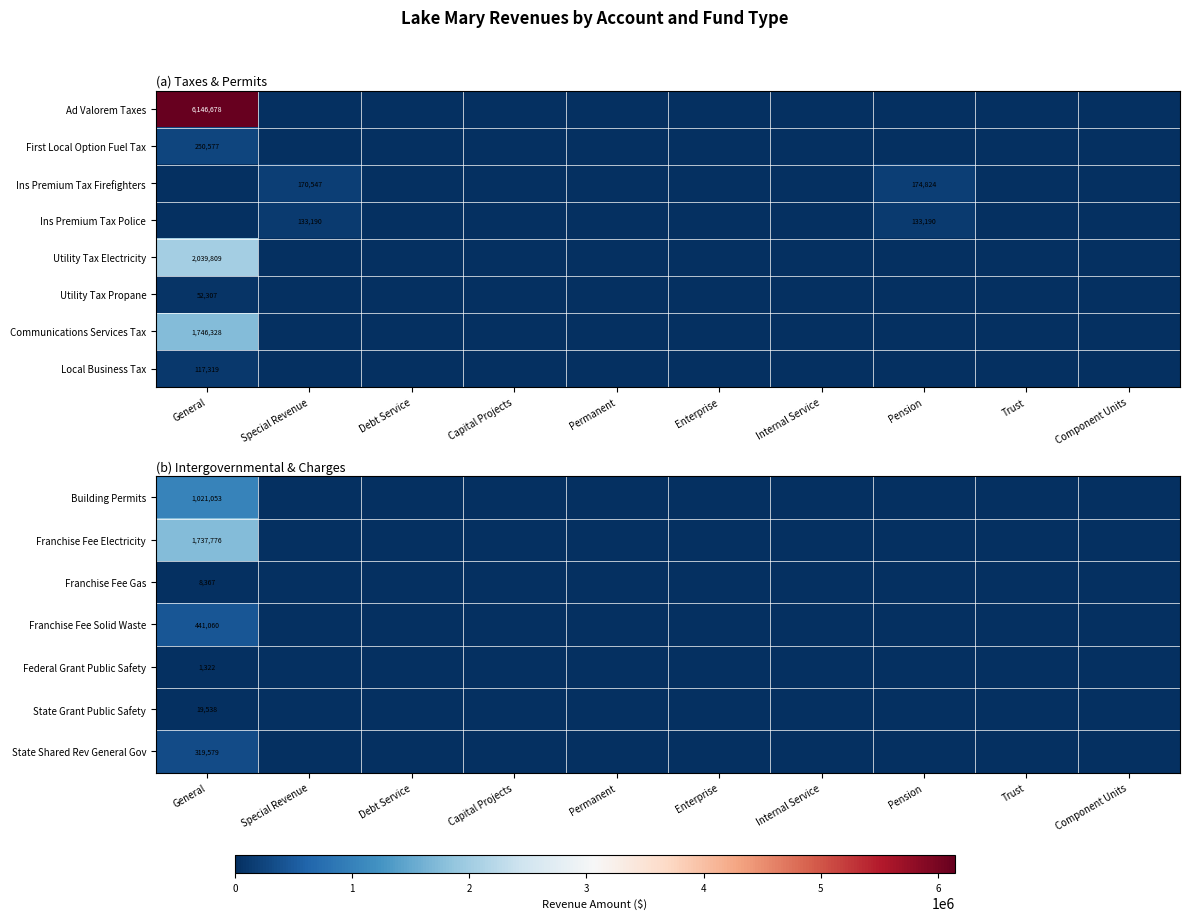

True or false: State Grant Public Safety has a value of 33462 at General.

False